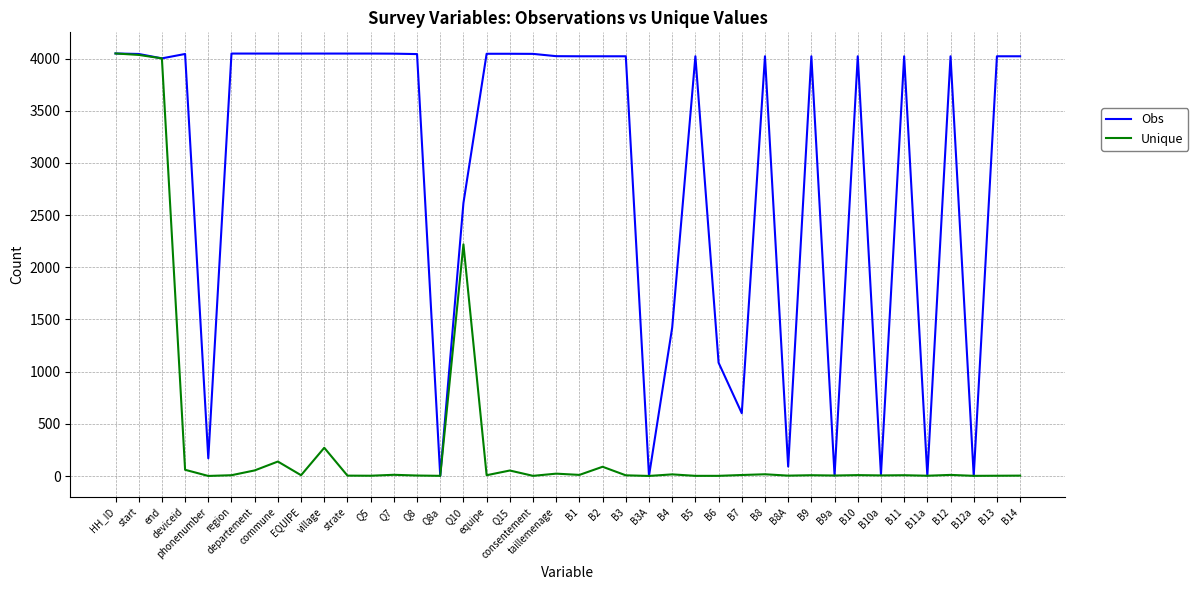

What position from the right is B9?

10